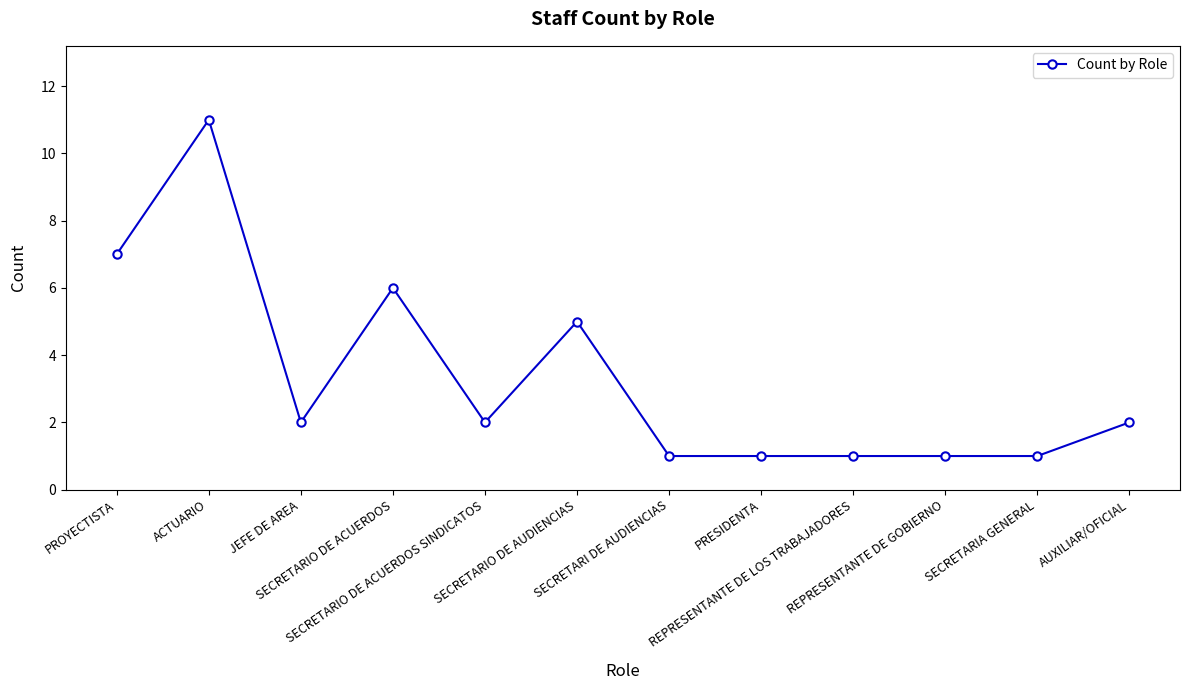

Reading left to right, extract all data points from this chart.

7	11	2	6	2	5	1	1	1	1	1	2